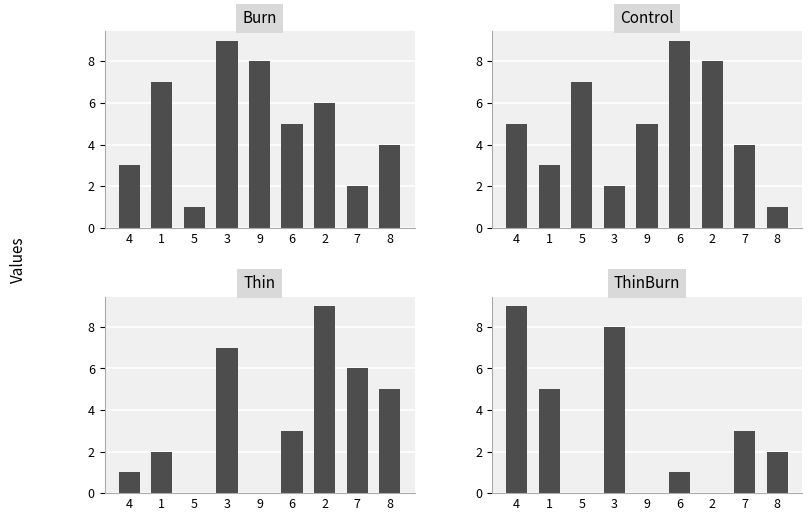

At how many categories does at least one series exceed 5?

8